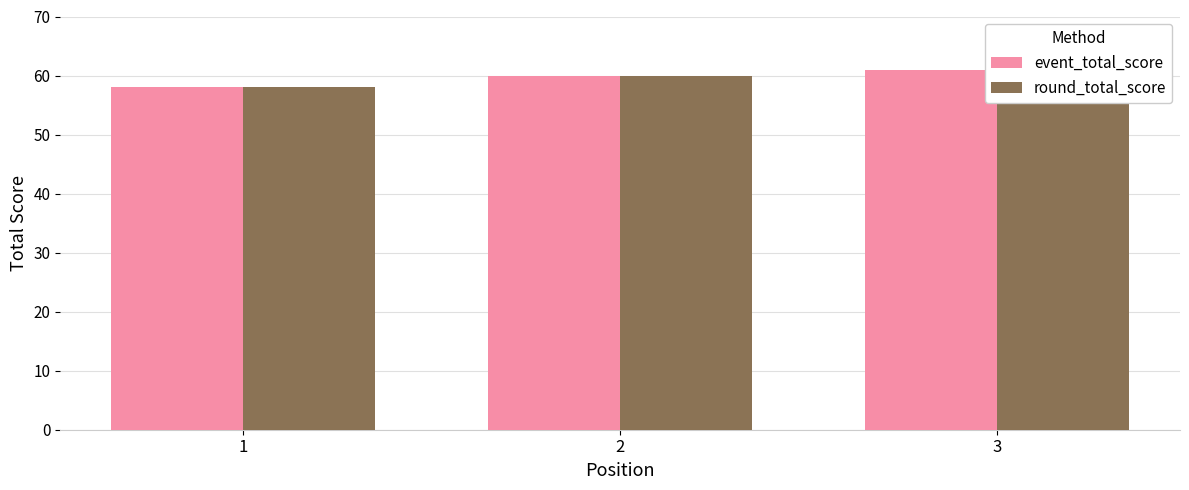

What is the average value of the round_total_score series?

60